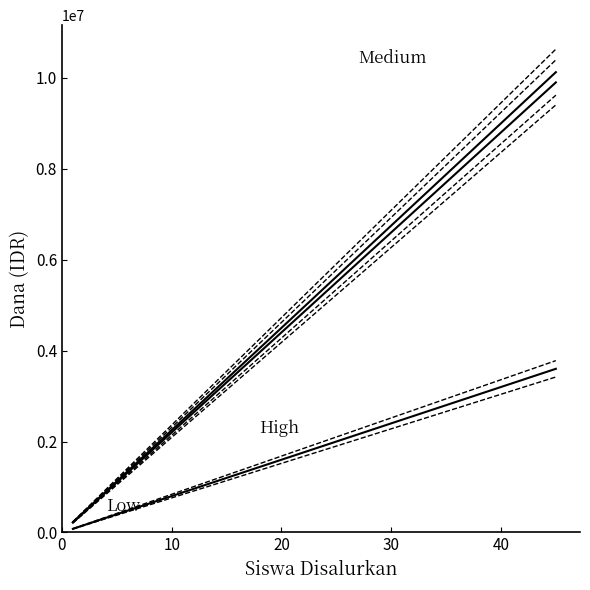

How many values in the Dana Disalurkan series exceed 2025000?

8